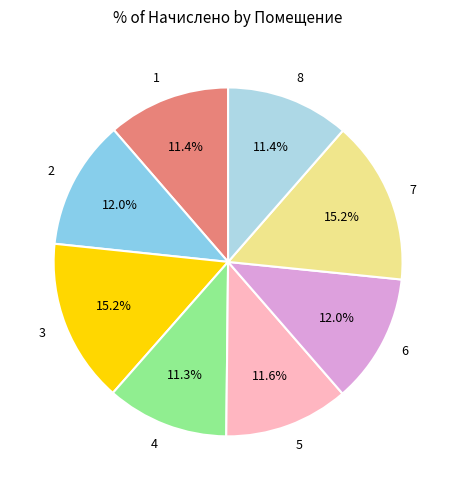

What portion of the pie excludes 4?

88.7%